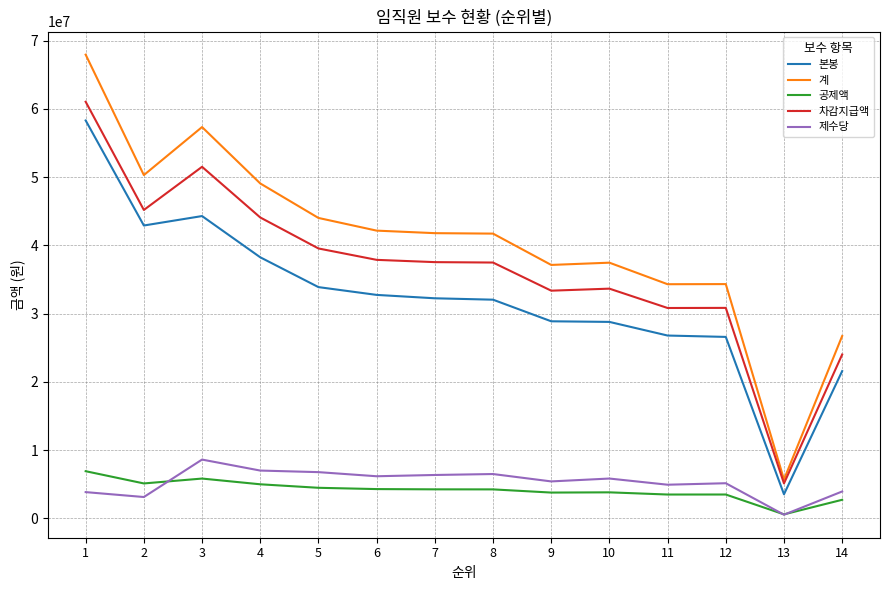

What is the difference between the highest and lowest values at 2?

47187720